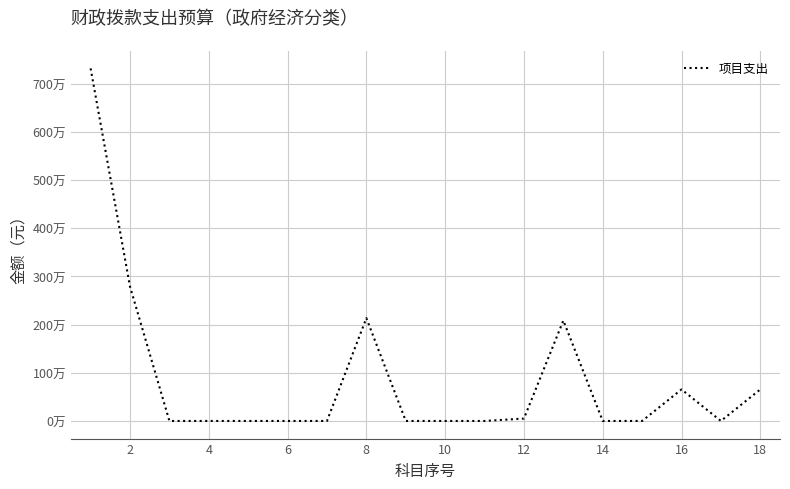

Which category has the lowest value across all series?

4